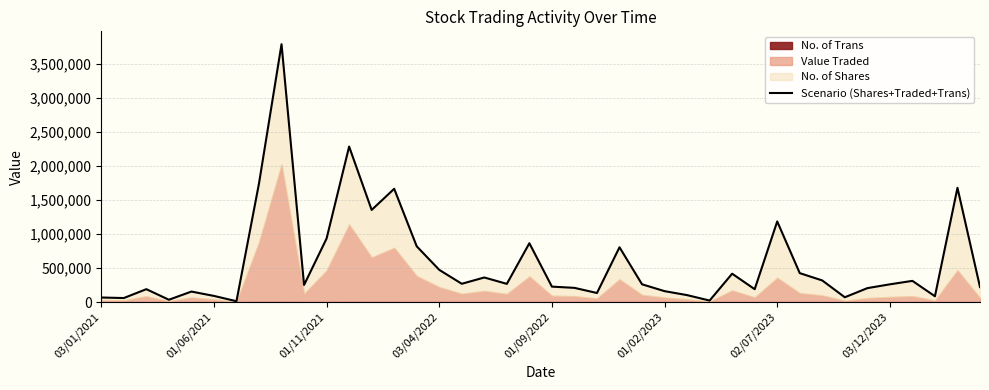

What is the sum of the values at 01/06/2021 and 23?

864049